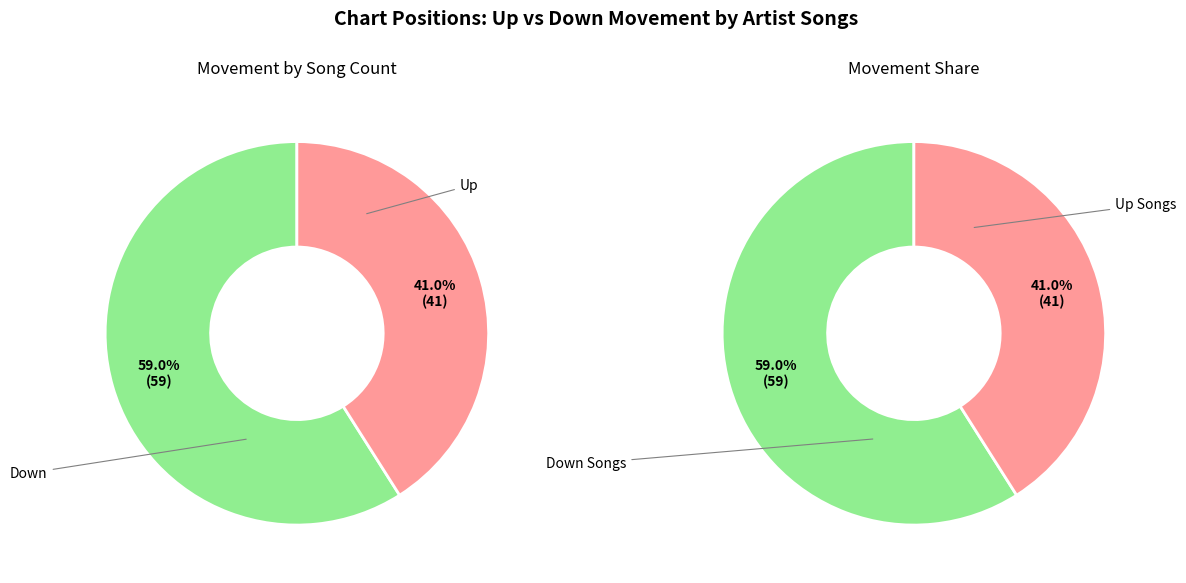

Is the sum of down and up greater than half?

Yes